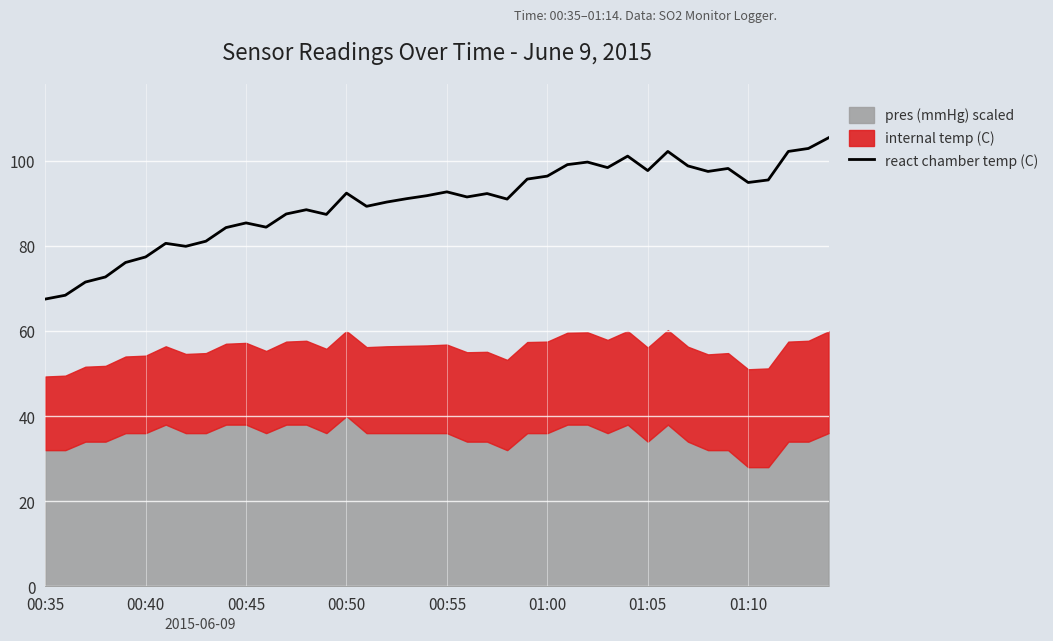

What is the difference between the maximum and minimum values?

37.9